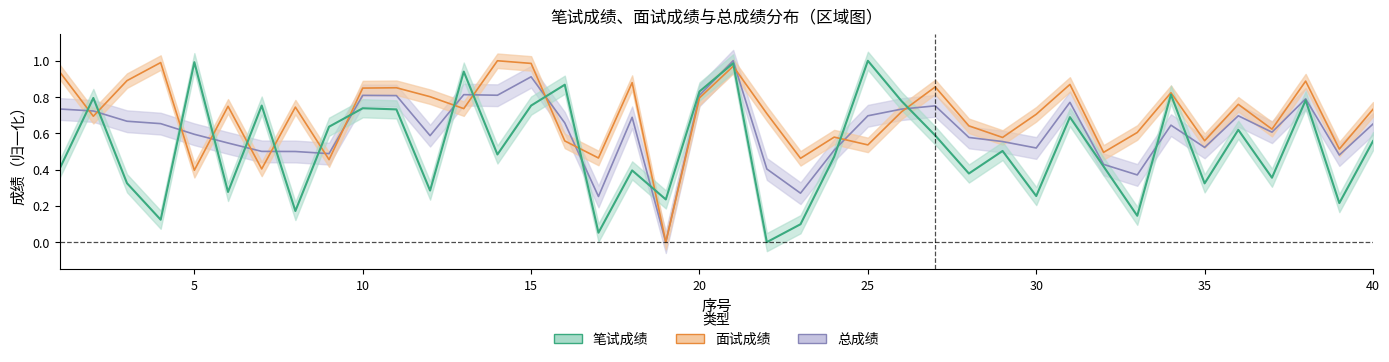

What is the difference between the second highest and minimum values in the 笔试成绩 series?

1.0